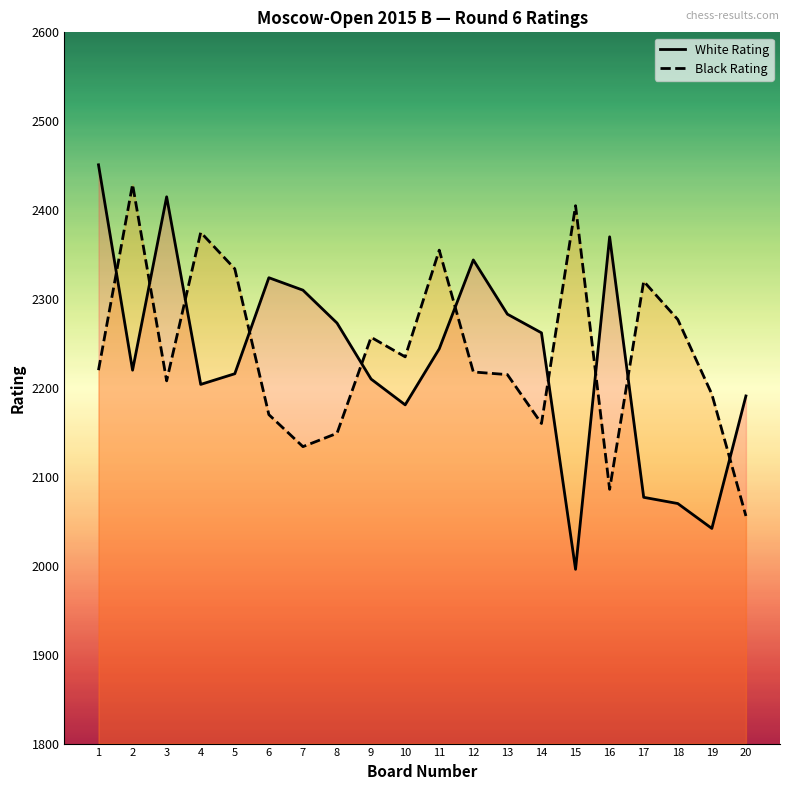

At which label does White Rating first exceed 2244?

1